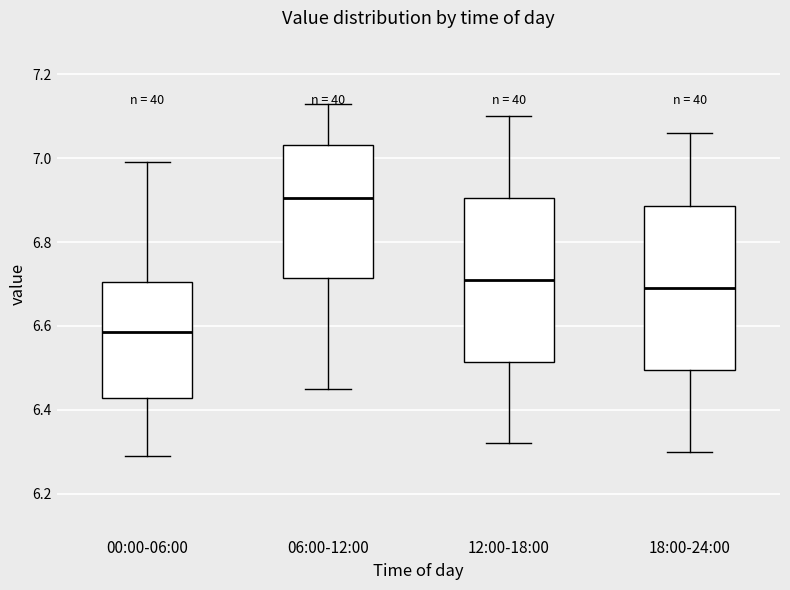

Where does the lower whisker of the box for 00:00-06:00 end on the y-axis? The values are not printed on the chart, so give them approximately, as read against the axis.

6.30